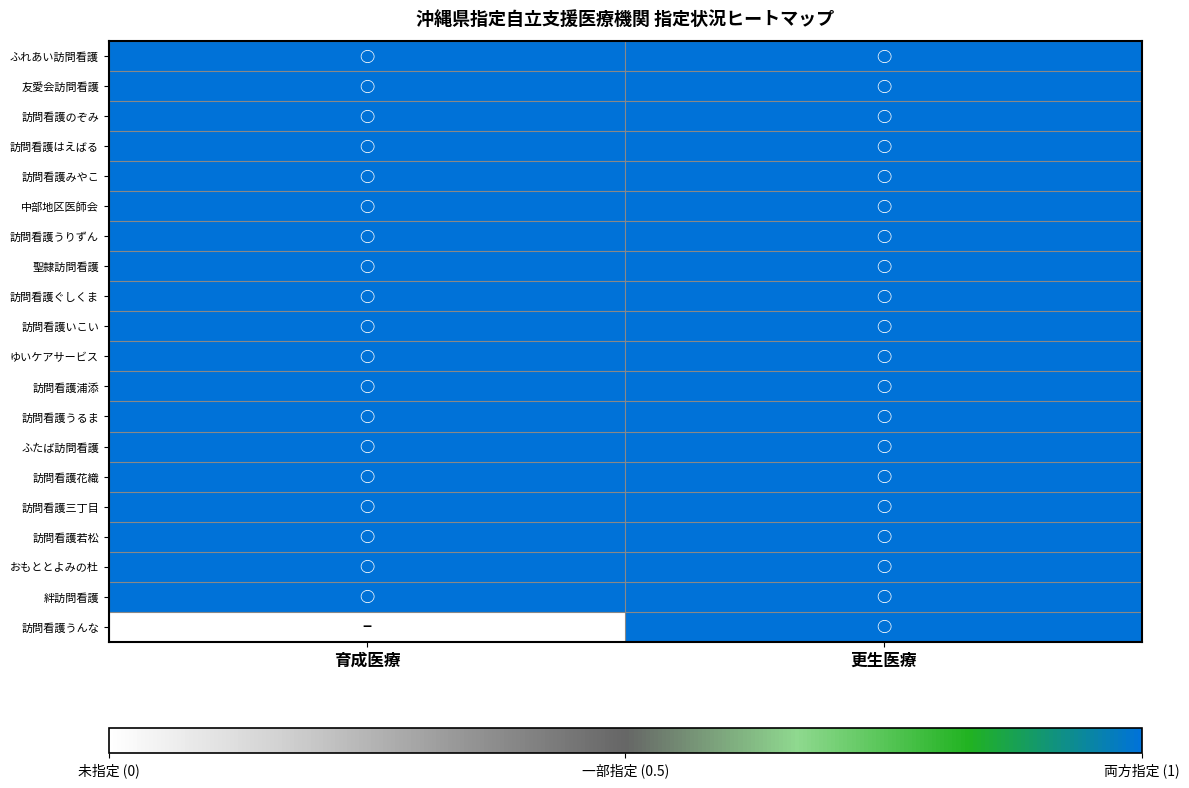

What is the total value across all series at 更生医療?

20